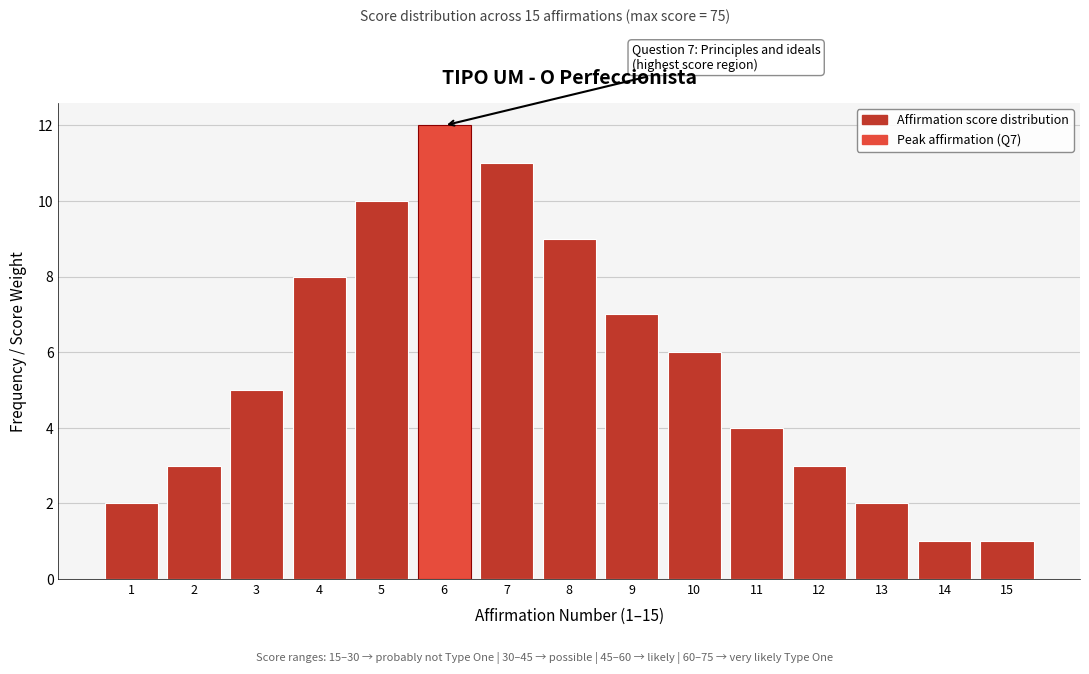

Reading left to right, transcribe all the data shown in this chart.

2	3	5	8	10	12	11	9	7	6	4	3	2	1	1